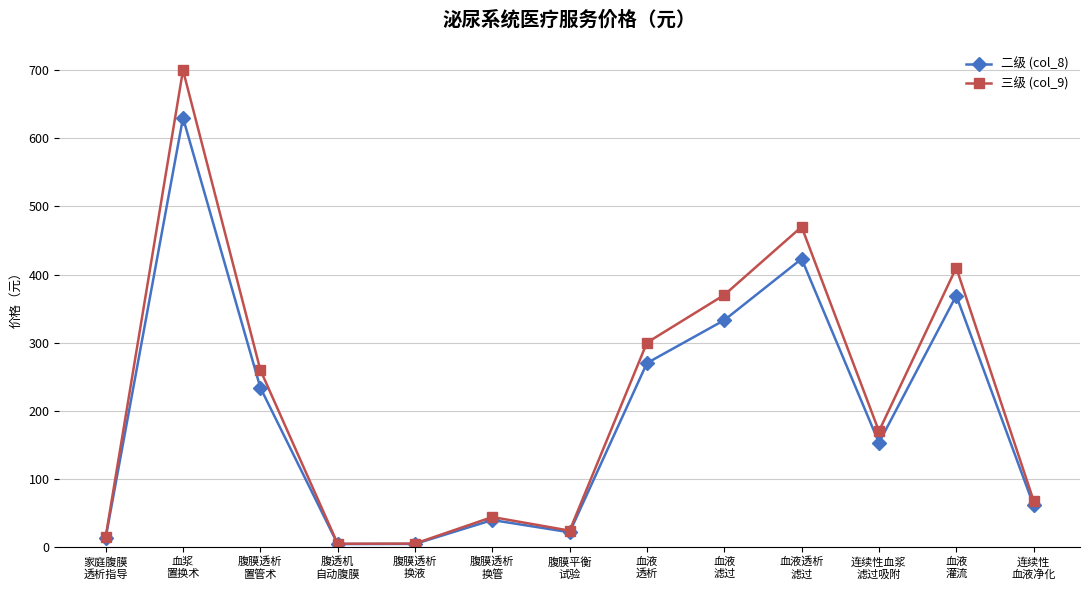

How many series are shown in this chart?

2